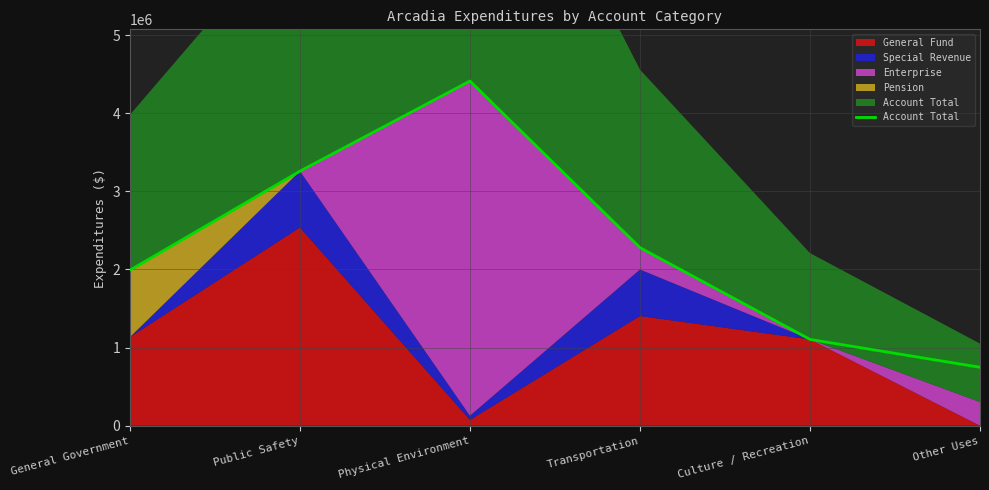

Where is the data nearest to the value 2580479?

Transportation